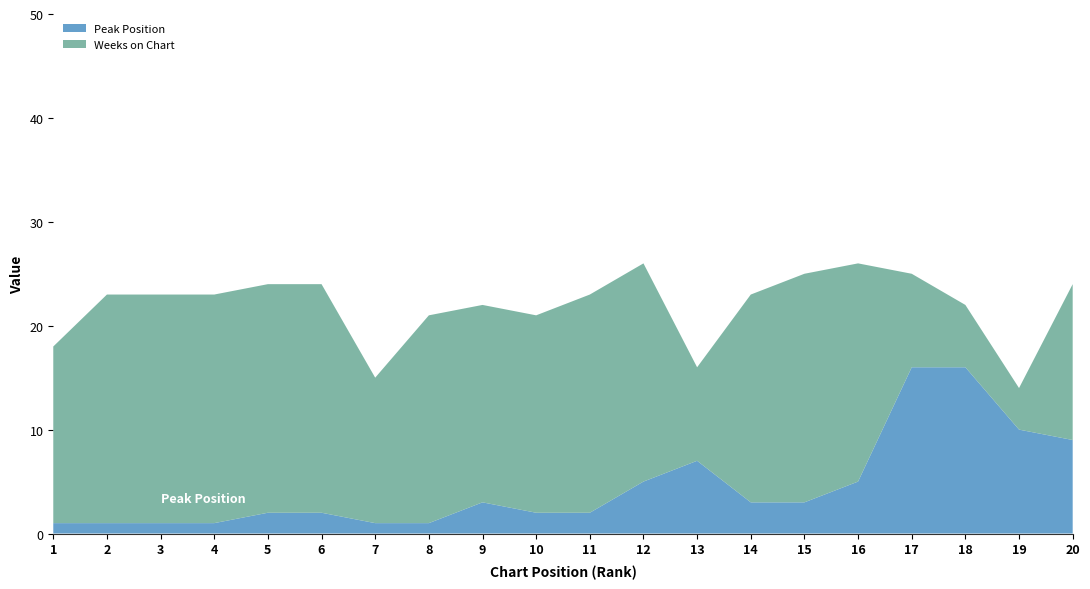

Reading right to left, what are all the values shown in this chart?

Peak Position: 9	10	16	16	5	3	3	7	5	2	2	3	1	1	2	2	1	1	1	1
Weeks on Chart: 15	4	6	9	21	22	20	9	21	21	19	19	20	14	22	22	22	22	22	17